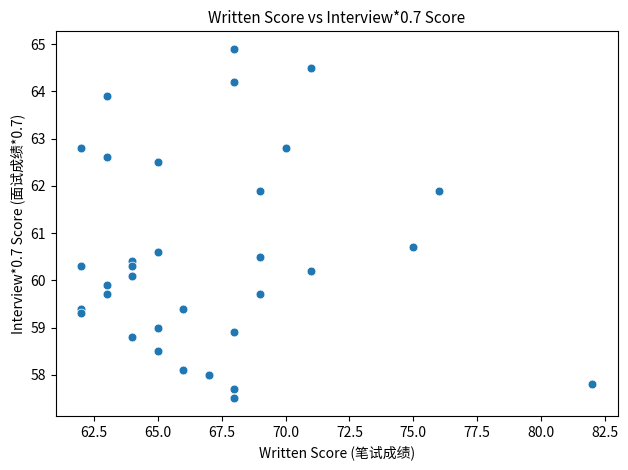

What Y value in the scatter plot is closest to 61?

60.7